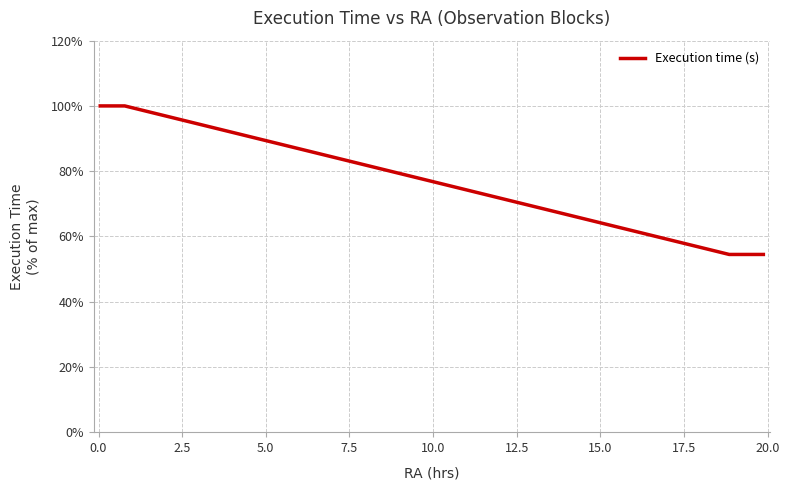

What is the smallest value displayed?

54.5